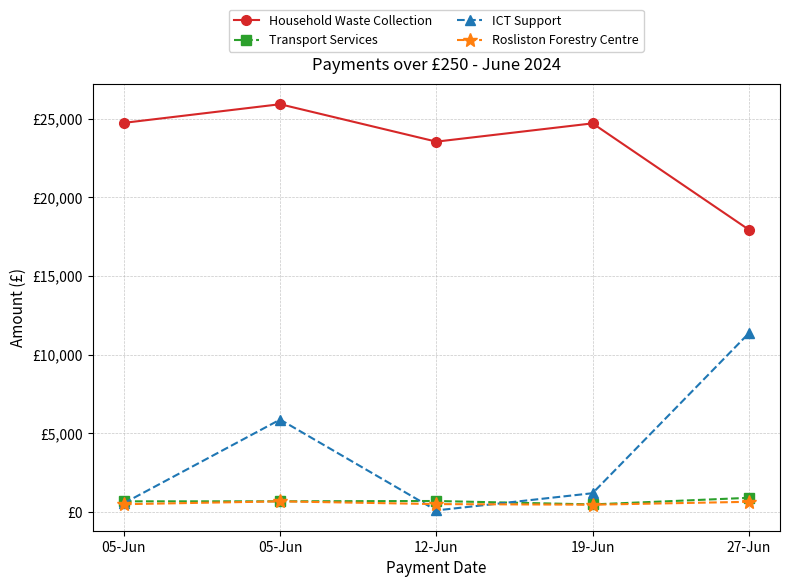

What are all the series names shown in the legend?

Household Waste Collection, Transport Services, ICT Support, Rosliston Forestry Centre